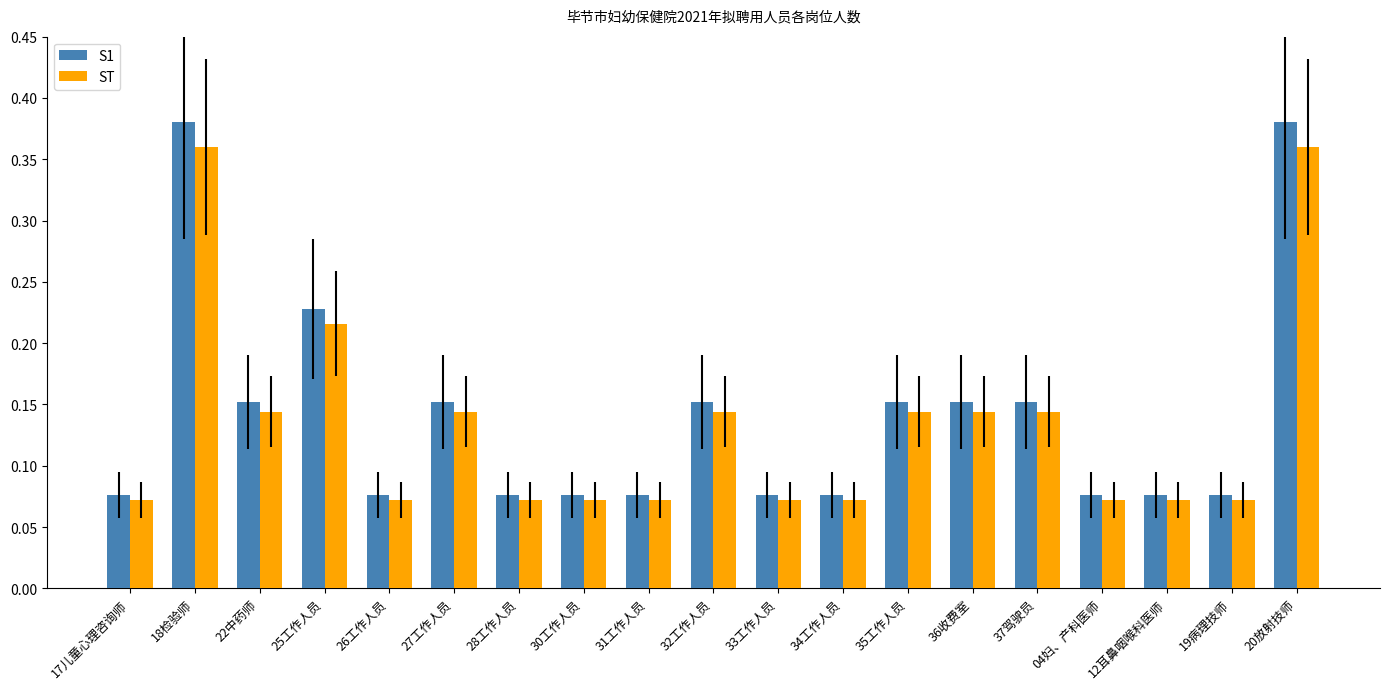

Is the value of S1 at 26工作人员 greater than the value of ST at 20放射技师?

No